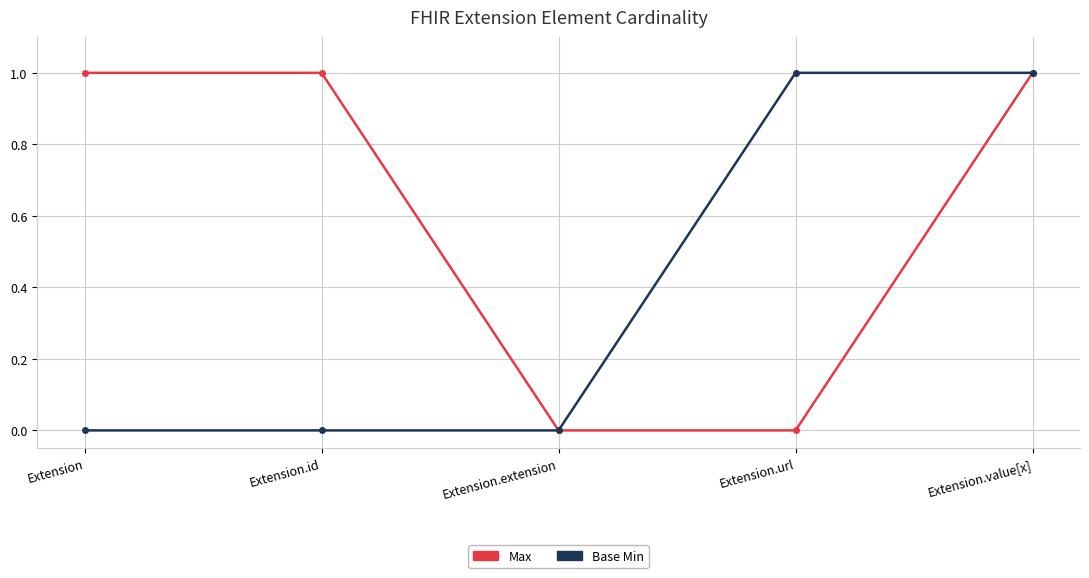

What is the label of the 3rd point from the left?

Extension.extension